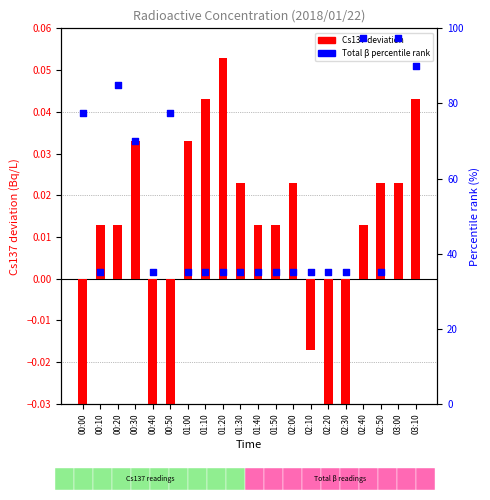

At which category is the sum across all series the highest?

03:00